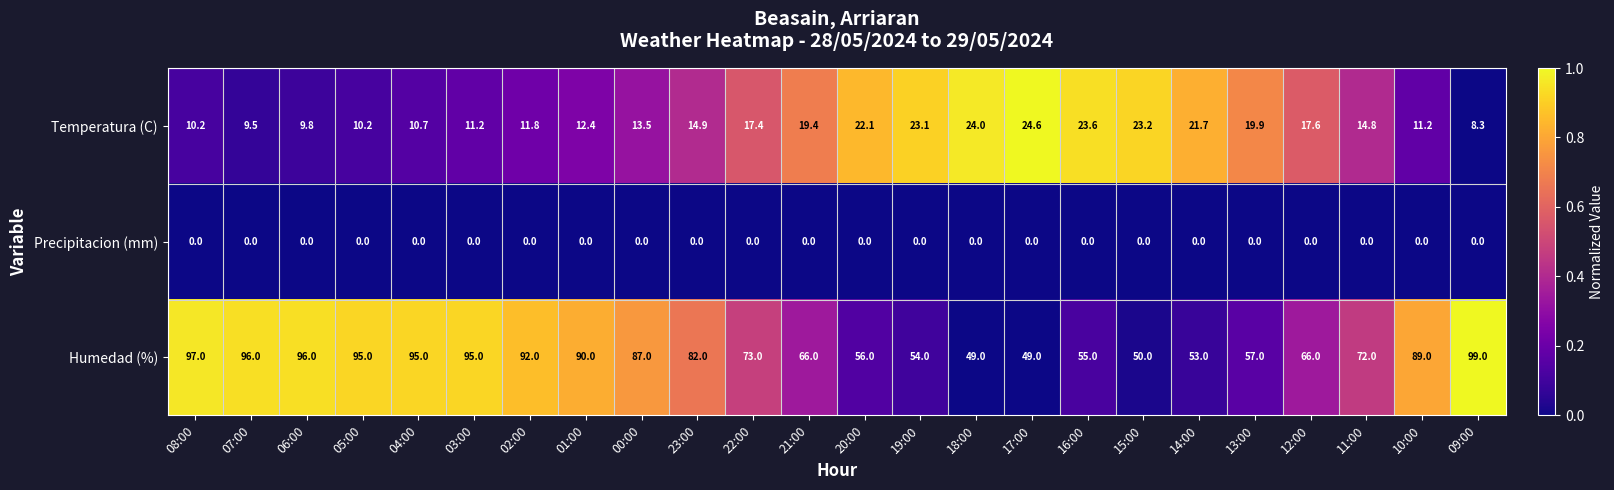

Between 04:00 and 19:00, which series saw the biggest shift?

Humedad (%)